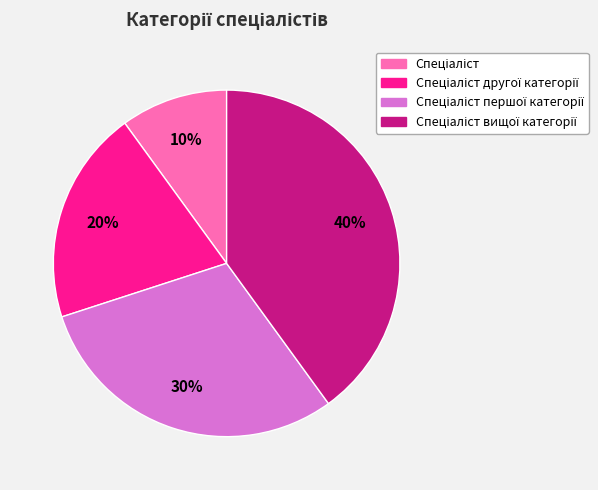

To the nearest percent, what is the average slice percentage?

25%